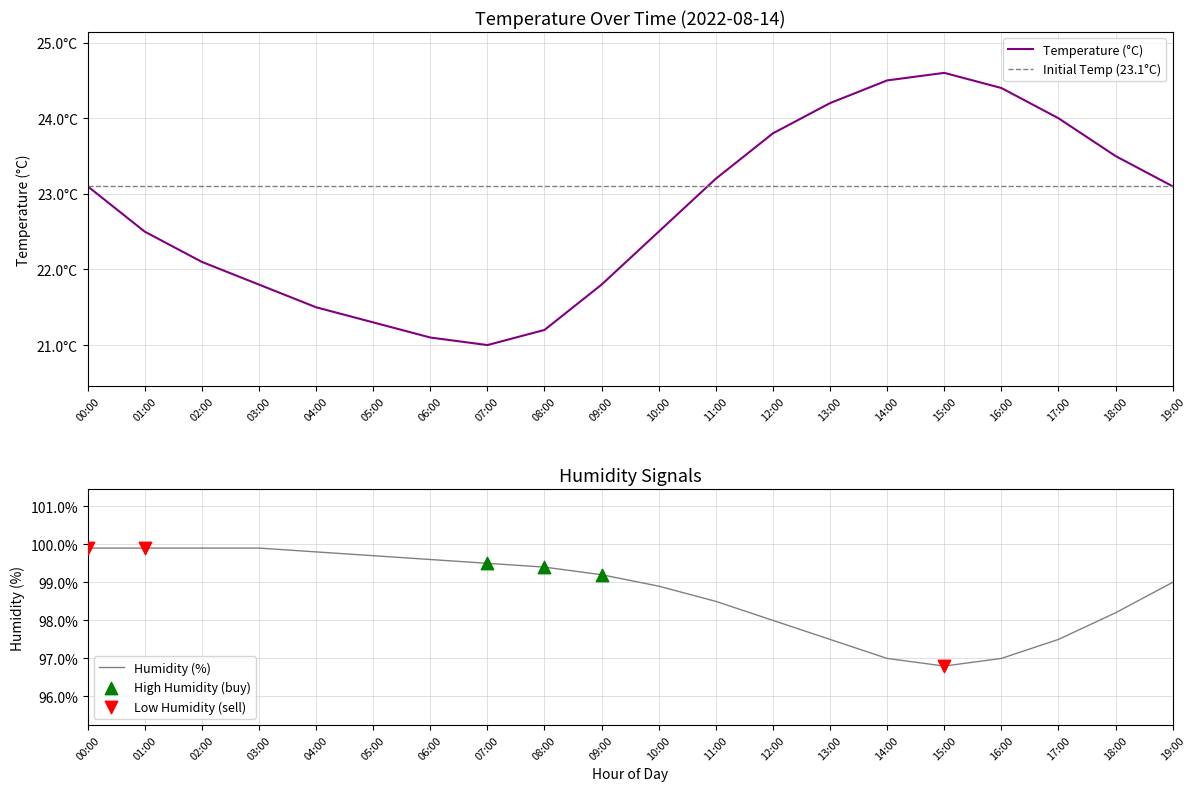

Which series contains the highest Y value?

humidity